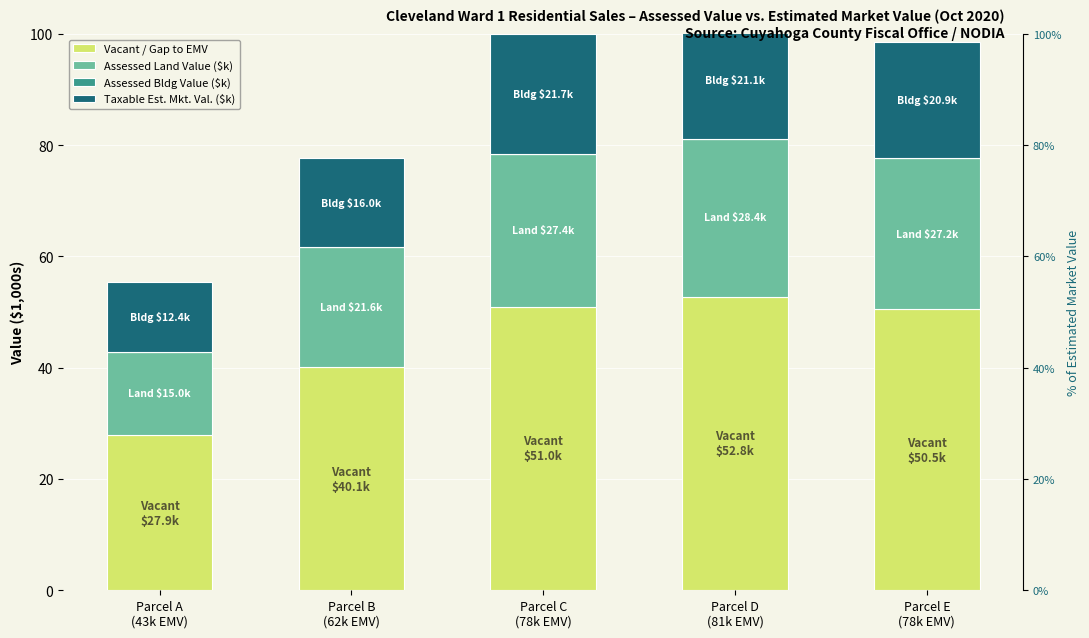

The value of Vacant / Gap to EMV at Parcel D
(81k EMV) is 27.6. True or false?

False